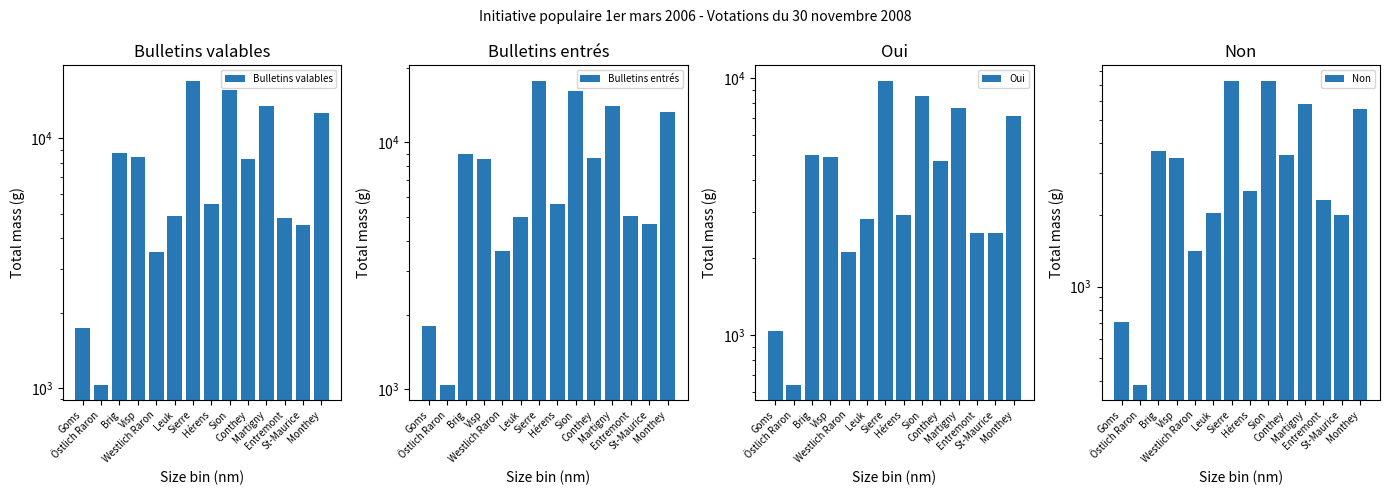

What are all the series names shown in the legend?

Bulletins valables, Bulletins entrés, Oui, Non